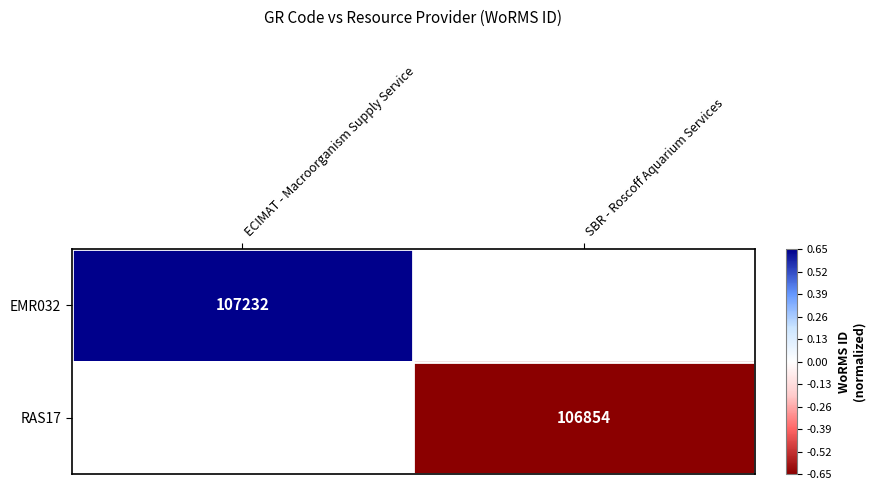

At how many categories does at least one series exceed 0?

1